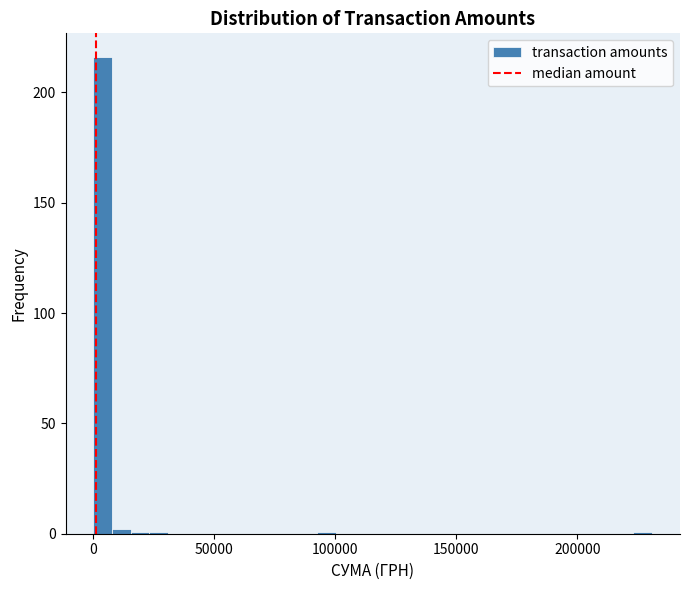

Around what value on the x-axis is the tallest bar? Give the approximate position of its centre, as read against the axis.

5000